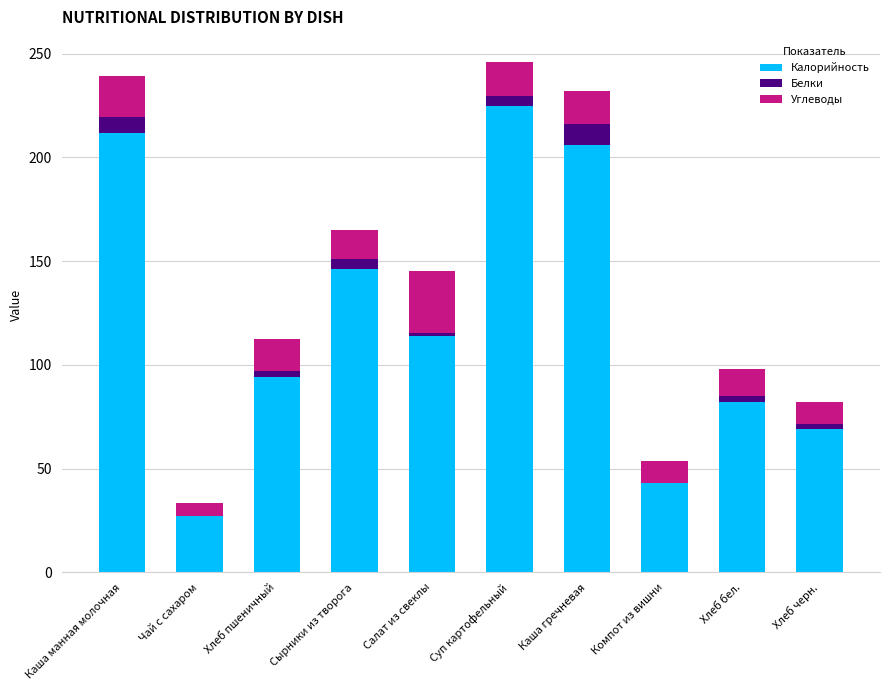

At which label does Калорийность reach its peak?

Суп картофельный